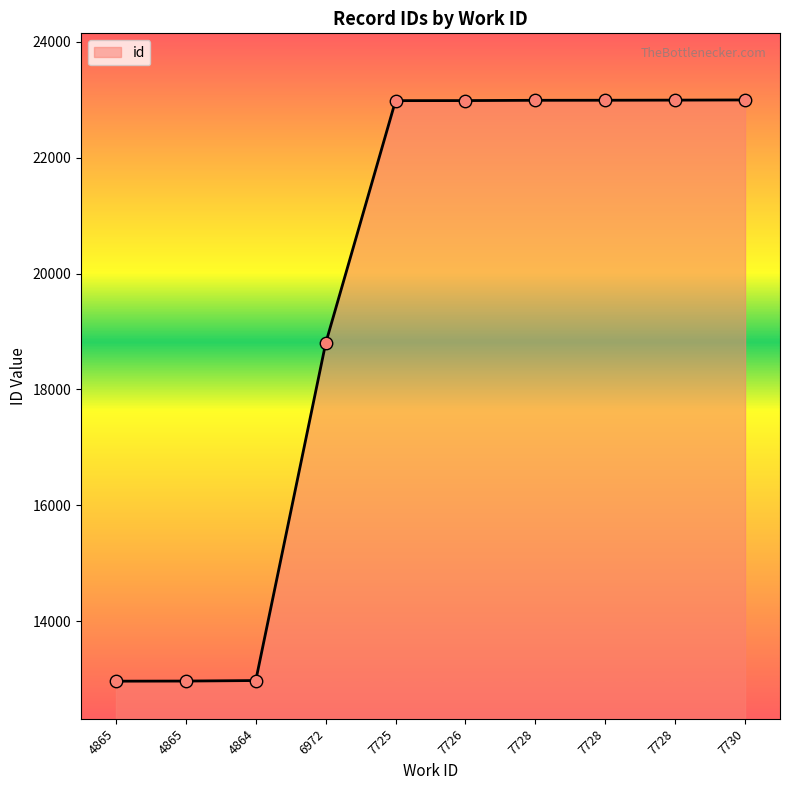

What is the change in value from 7728 to 7728?

+3